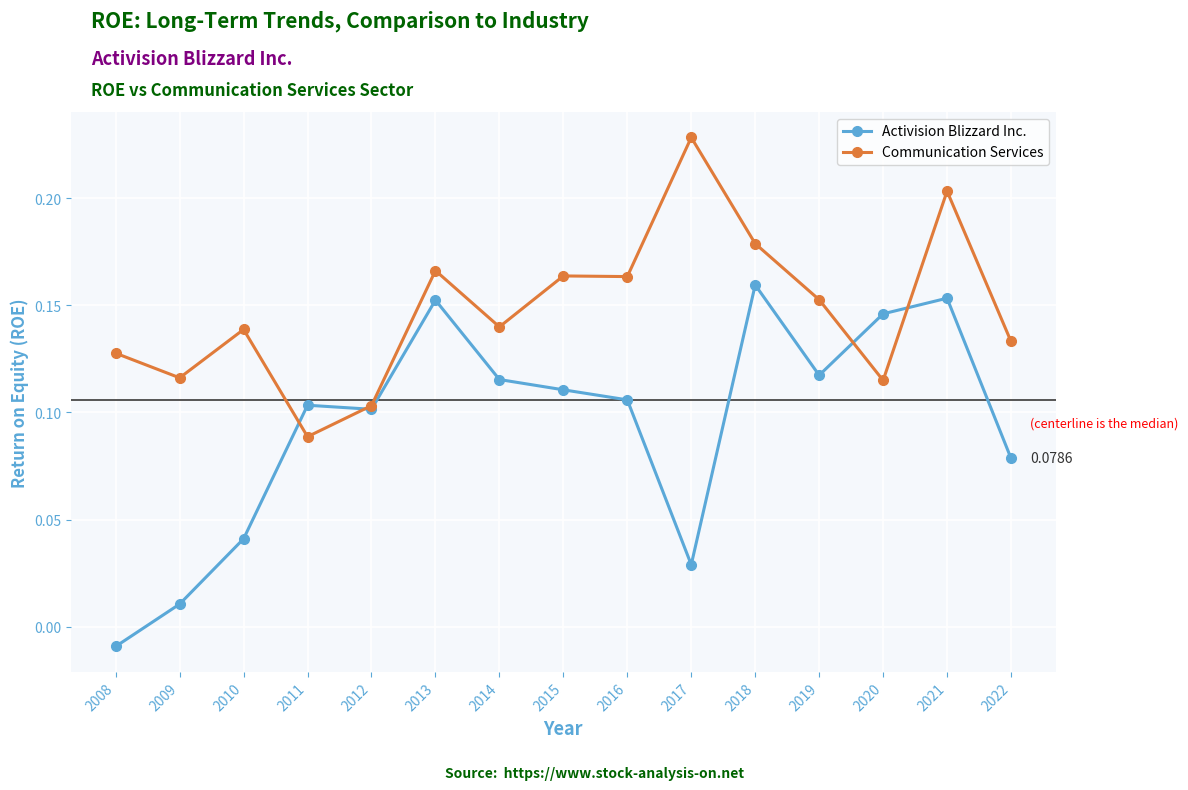

Rank the series by their average value, from lowest to highest.

Activision Blizzard Inc., Communication Services